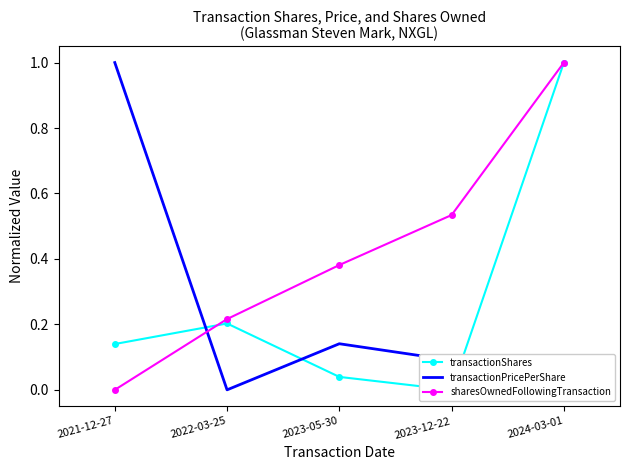

Which series ends up on top after the final intersection of transactionPricePerShare and sharesOwnedFollowingTransaction?

sharesOwnedFollowingTransaction